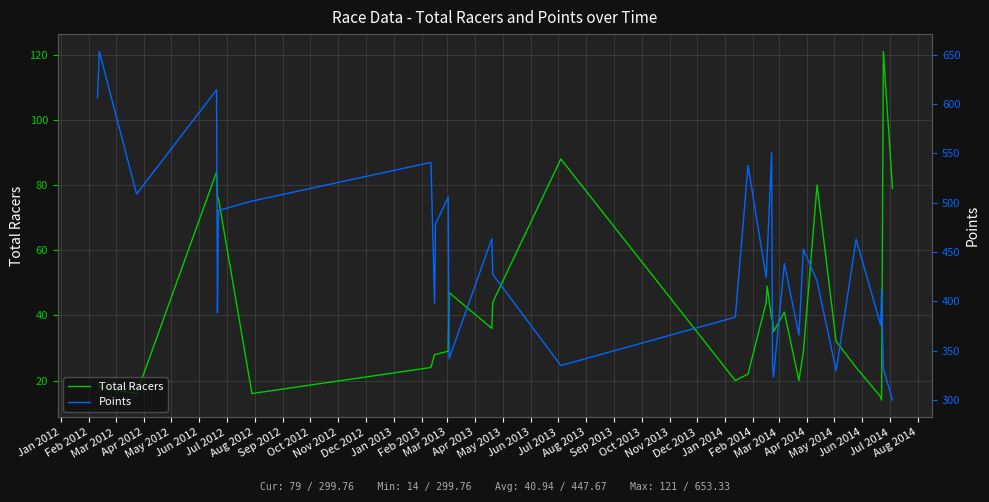

What is the label of the 31st point from the left?

Jul 2014